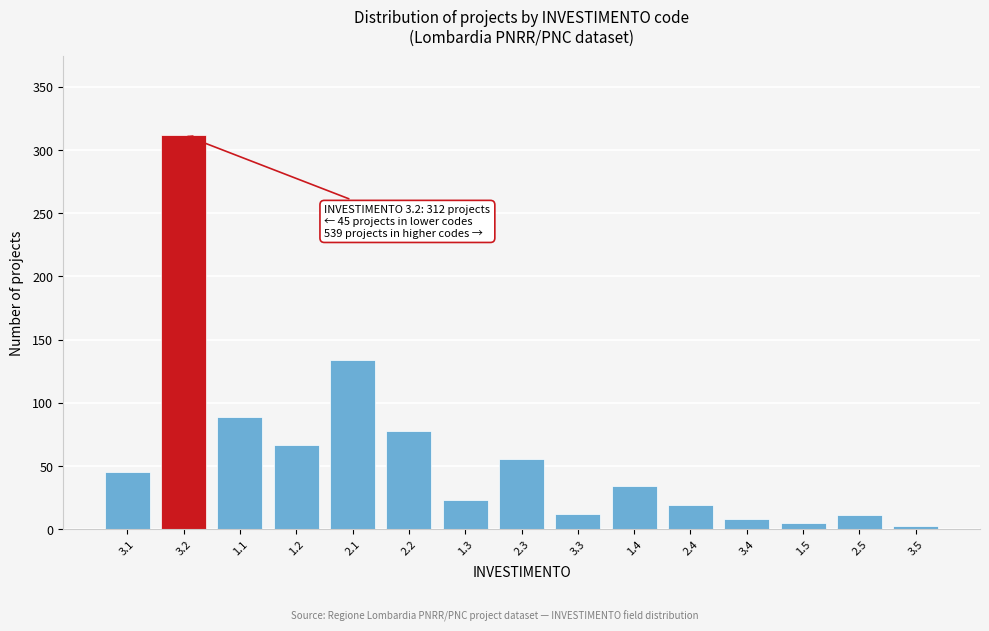

What is the change in value from 2.2 to 3.4?

-70